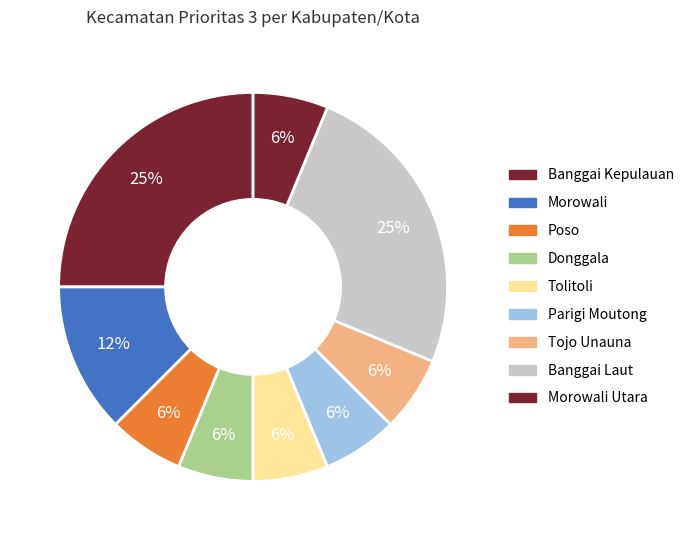

How many segments does this pie chart have?

9